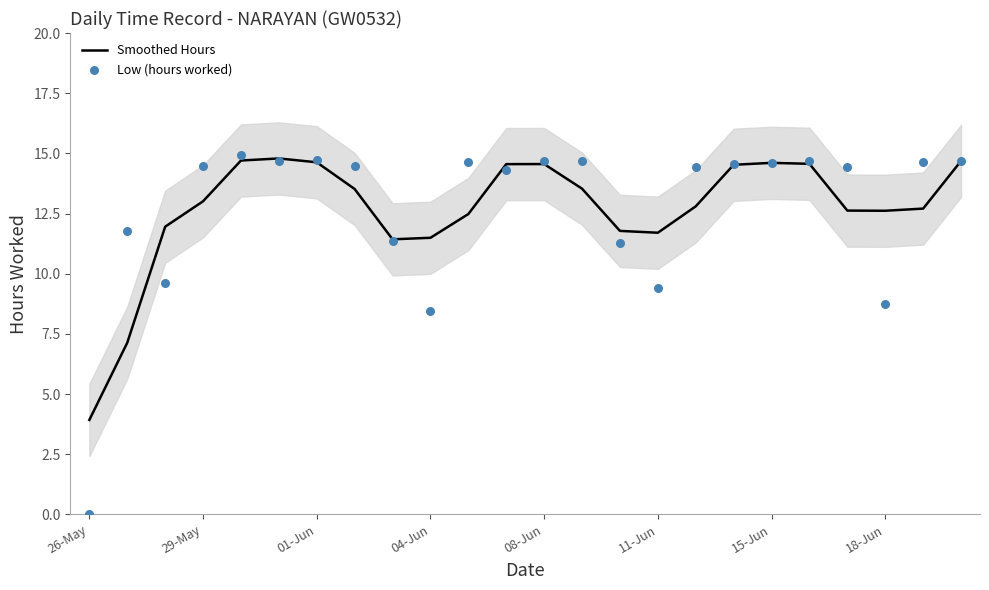

Which series reaches the minimum Y coordinate?

Low (hours worked)